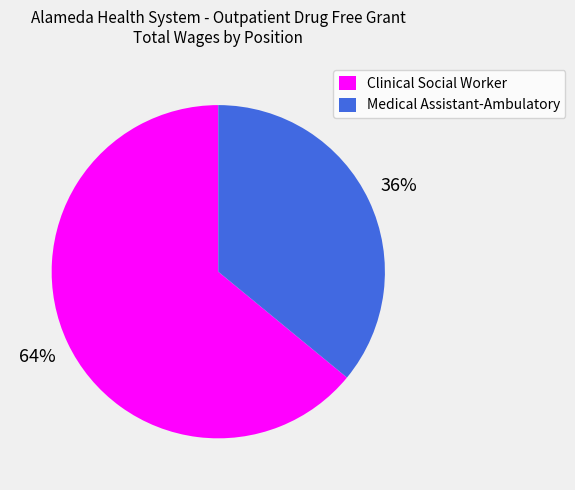

The Medical Assistant-Ambulatory slice represents 48% of the pie. True or false?

False